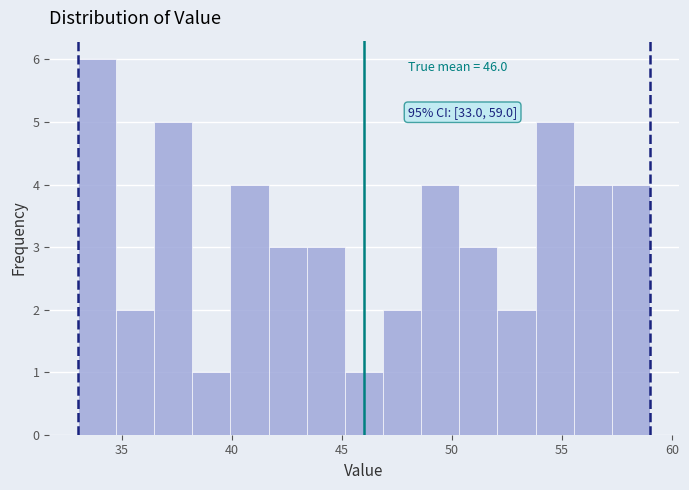

Read against the x-axis, roughly where is the centre of the tallest bar?

34.0